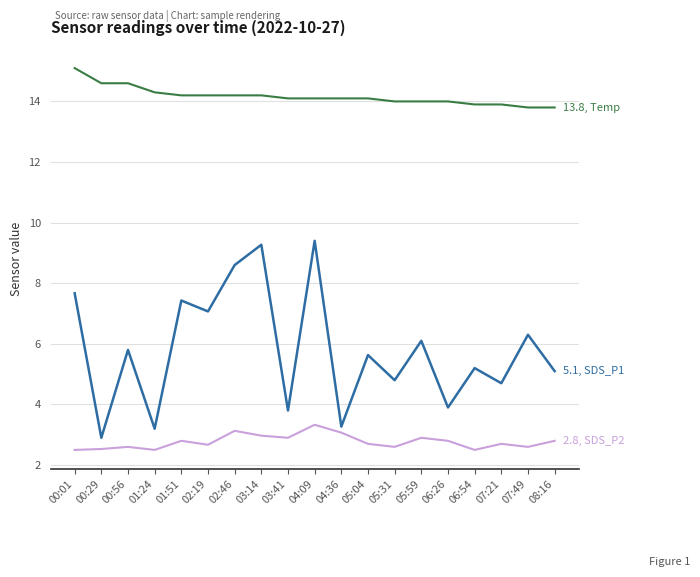

What is the total value across all series at 00:56?

23.0